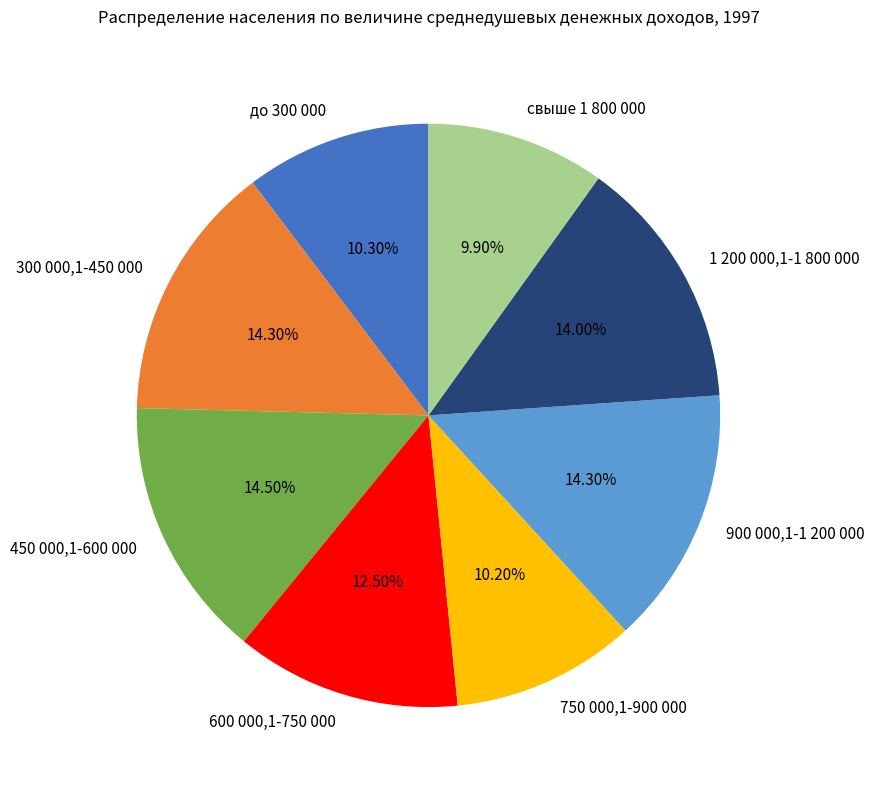

Is it true that 750 000,1-900 000 is 24% of the pie?

False